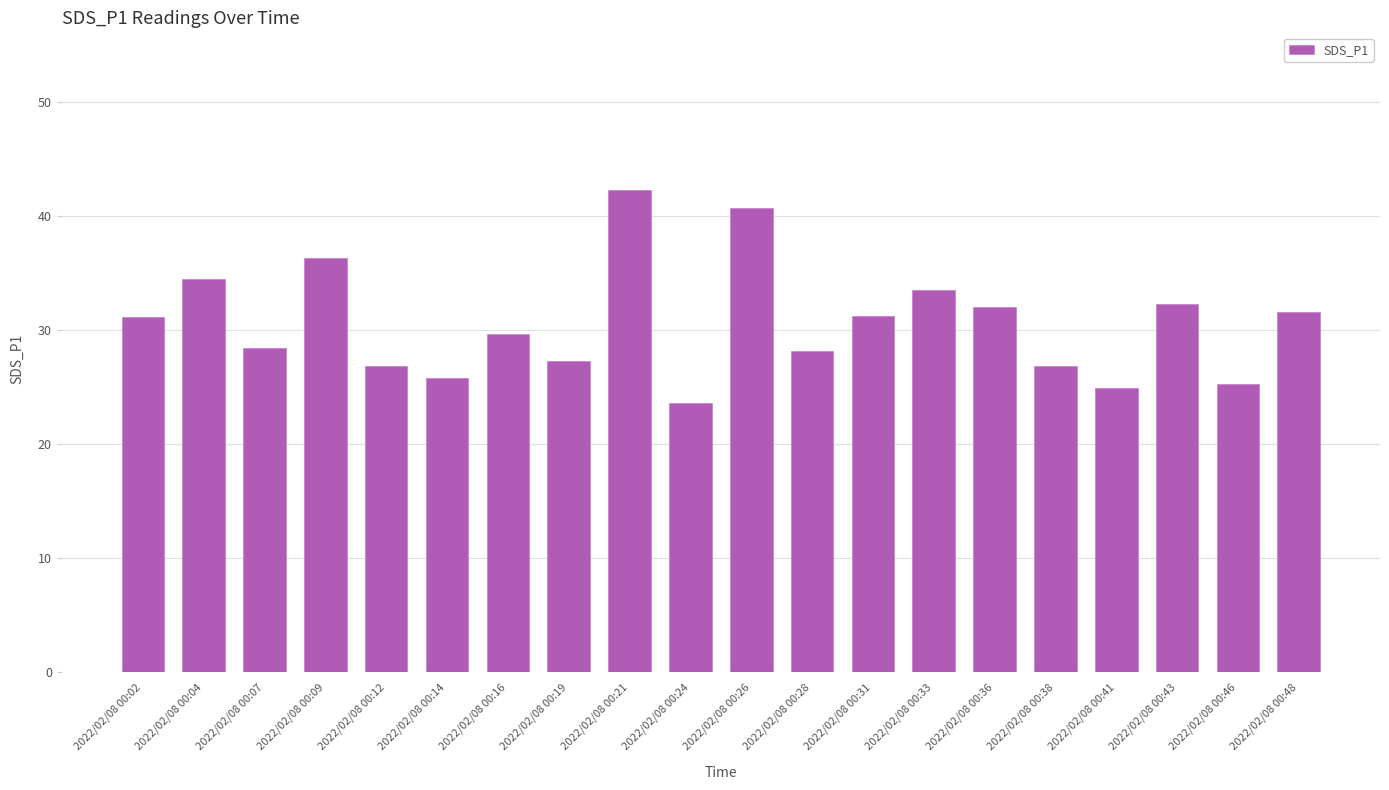

Approximately how many times larger is the value at 2022/02/08 00:41 compared to 2022/02/08 00:26?

0.6